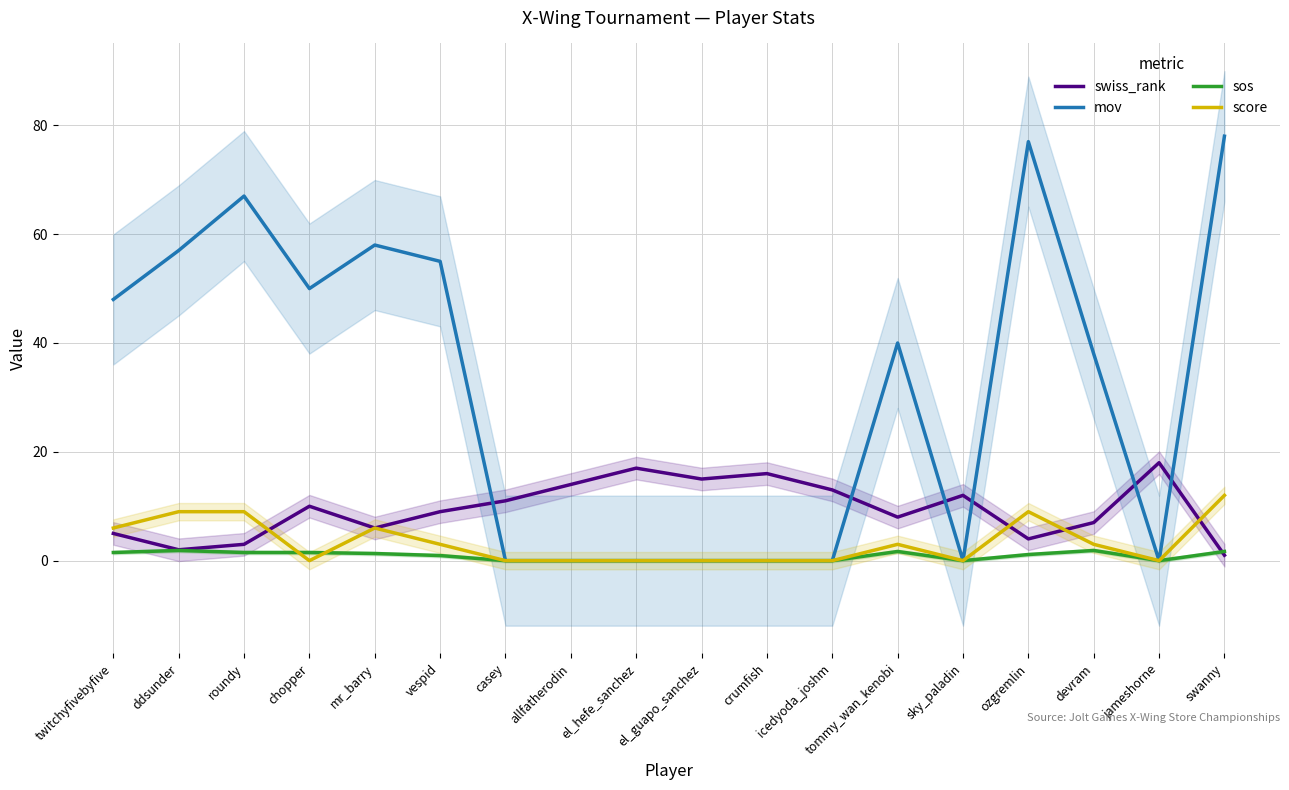

True or false: mov and swiss_rank intersect in this chart.

True